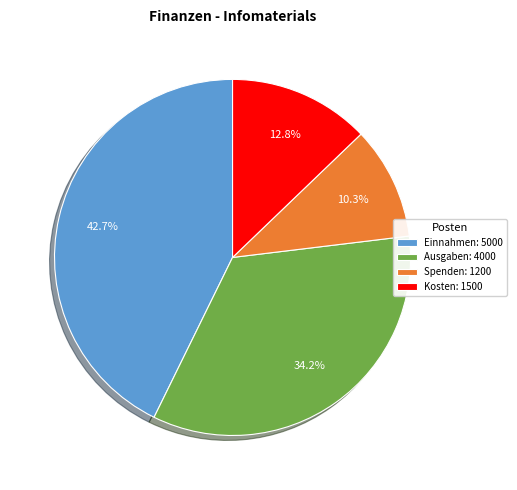

Is the sum of Einnahmen and Kosten greater than half?

Yes